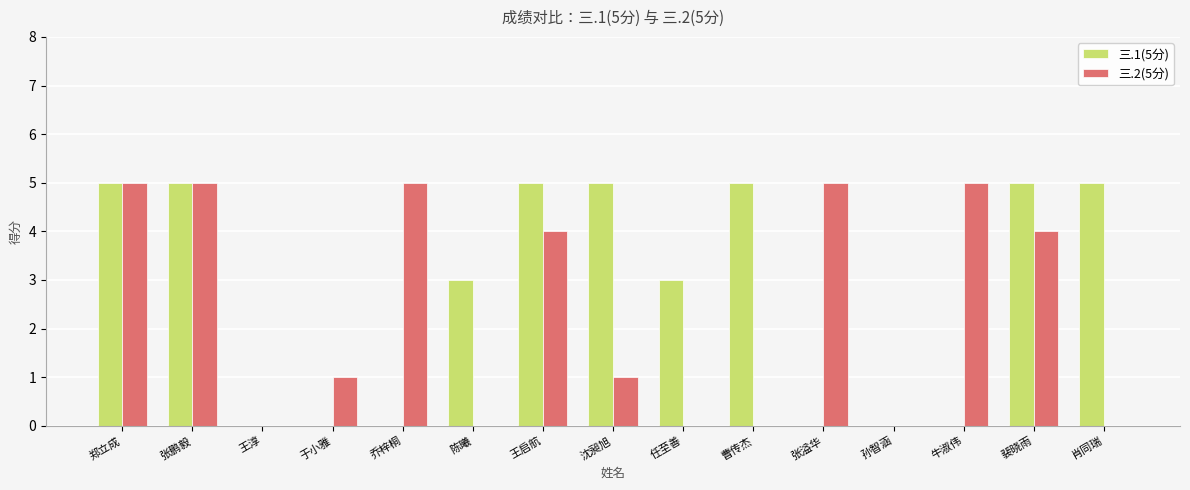

What is the greatest value displayed?

5